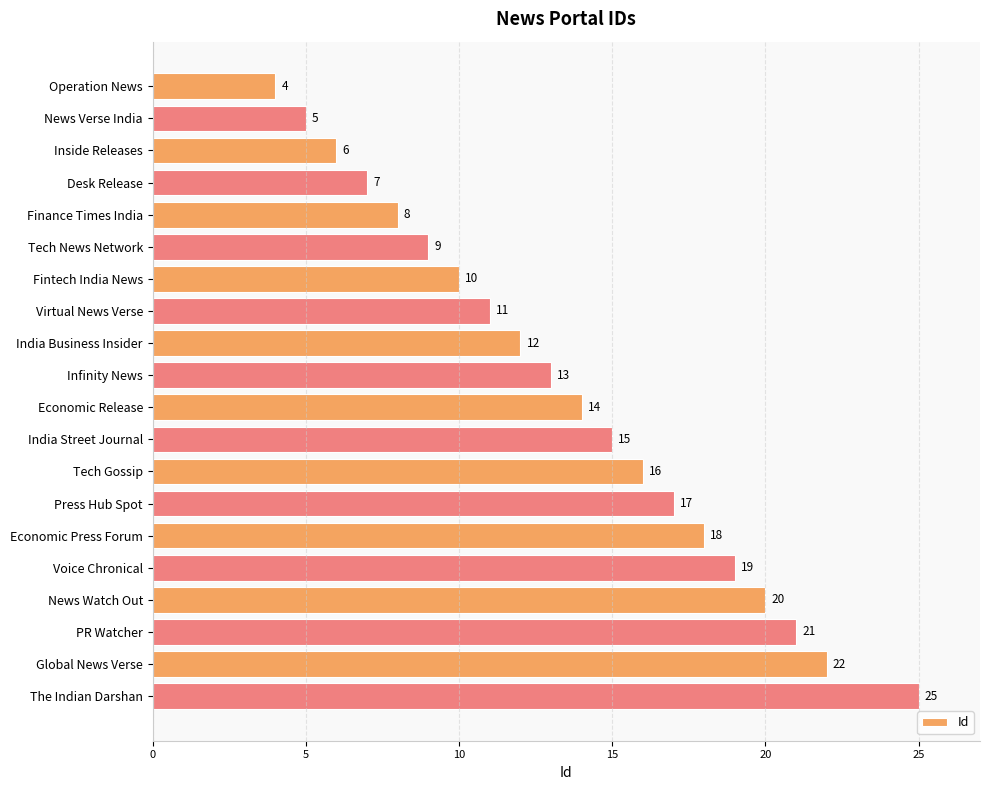

At which label is the value closest to 14?

Economic Release